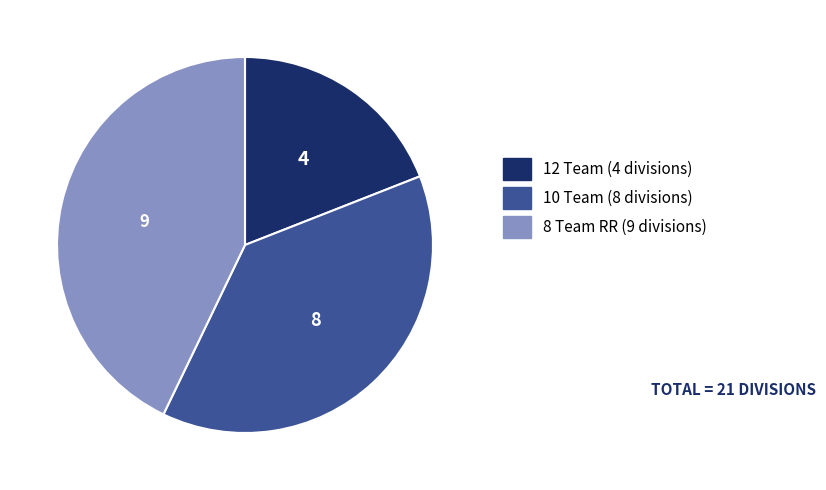

Is there any slice that represents more than half of the pie?

No